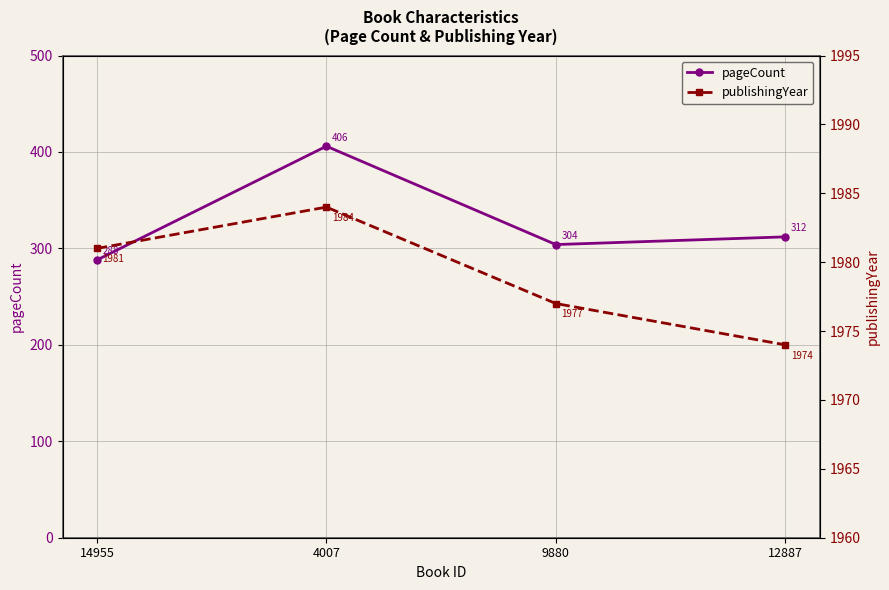

The value of pageCount at 12887 is 312. True or false?

True